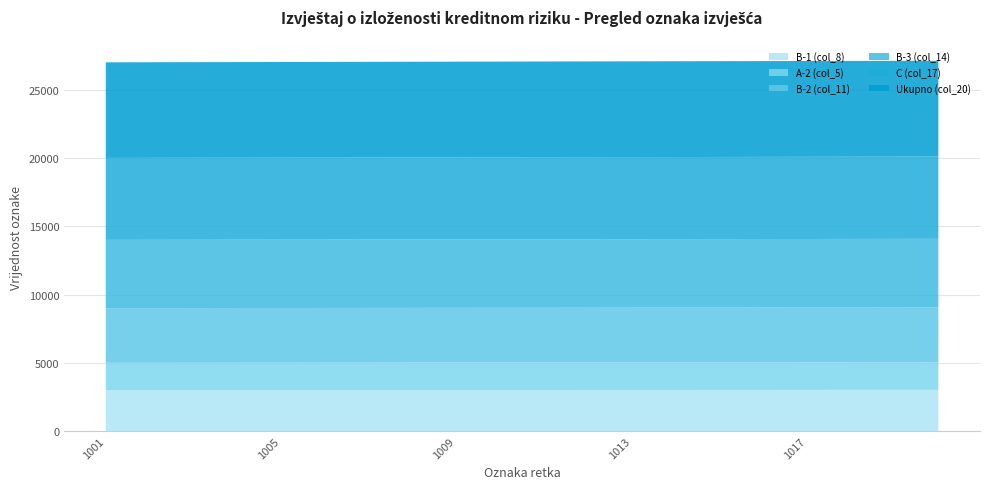

Reading left to right, list all the values displayed in this chart.

B-1 (col_8): 3001	3002	3003	3004	3005	3006	3007	3008	3009	3010	3011	3012	3013	3014	3015	3016	3017	3018	3019	3020
A-2 (col_5): 2001	2002	2003	2004	2005	2006	2007	2008	2009	2010	2011	2012	2013	2014	2015	2016	2017	2018	2019	2020
B-2 (col_11): 4001	4002	4003	4004	4005	4006	4007	4008	4009	4010	4011	4012	4013	4014	4015	4016	4017	4018	4019	4020
B-3 (col_14): 5001	5002	5003	5004	5005	5006	5007	5008	5009	5010	5011	5012	5013	5014	5015	5016	5017	5018	5019	5020
C (col_17): 6001	6002	6003	6004	6005	6006	6007	6008	6009	6010	6011	6012	6013	6014	6015	6016	6017	6018	6019	6020
Ukupno (col_20): 7001	7002	7003	7004	7005	7006	7007	7008	7009	7010	7011	7012	7013	7014	7015	7016	7017	7018	7019	7020